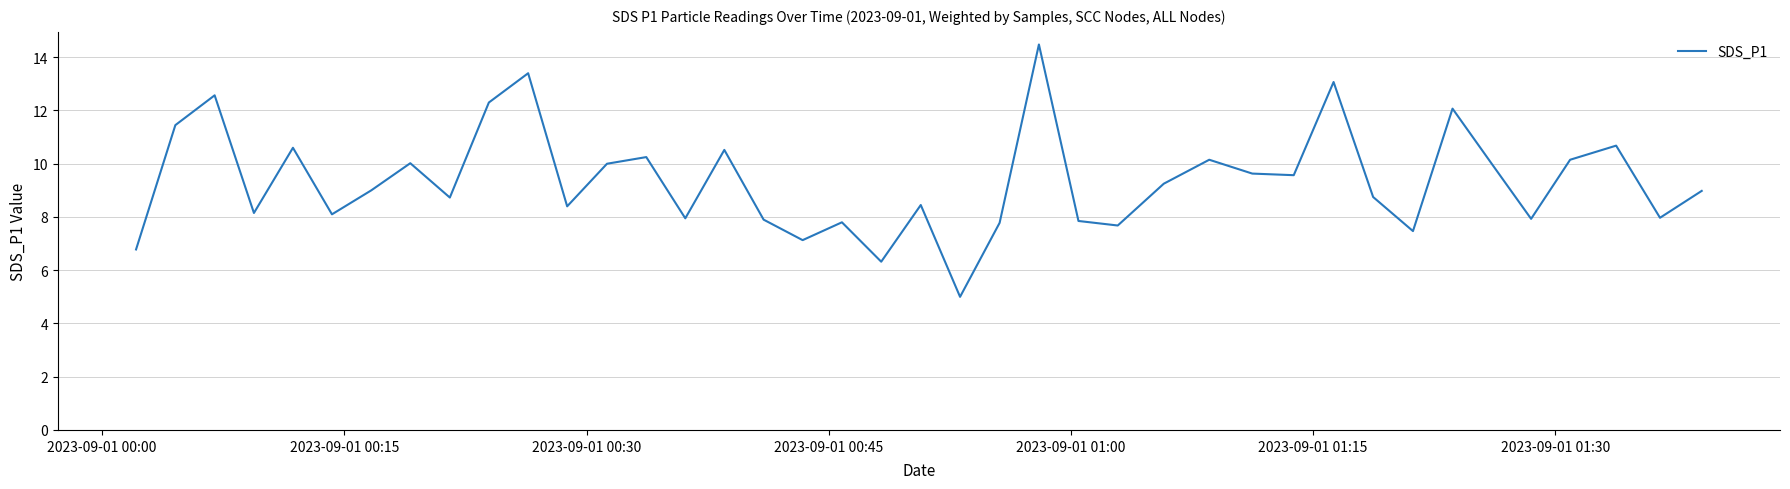

What is the maximum value shown in the chart?

14.5